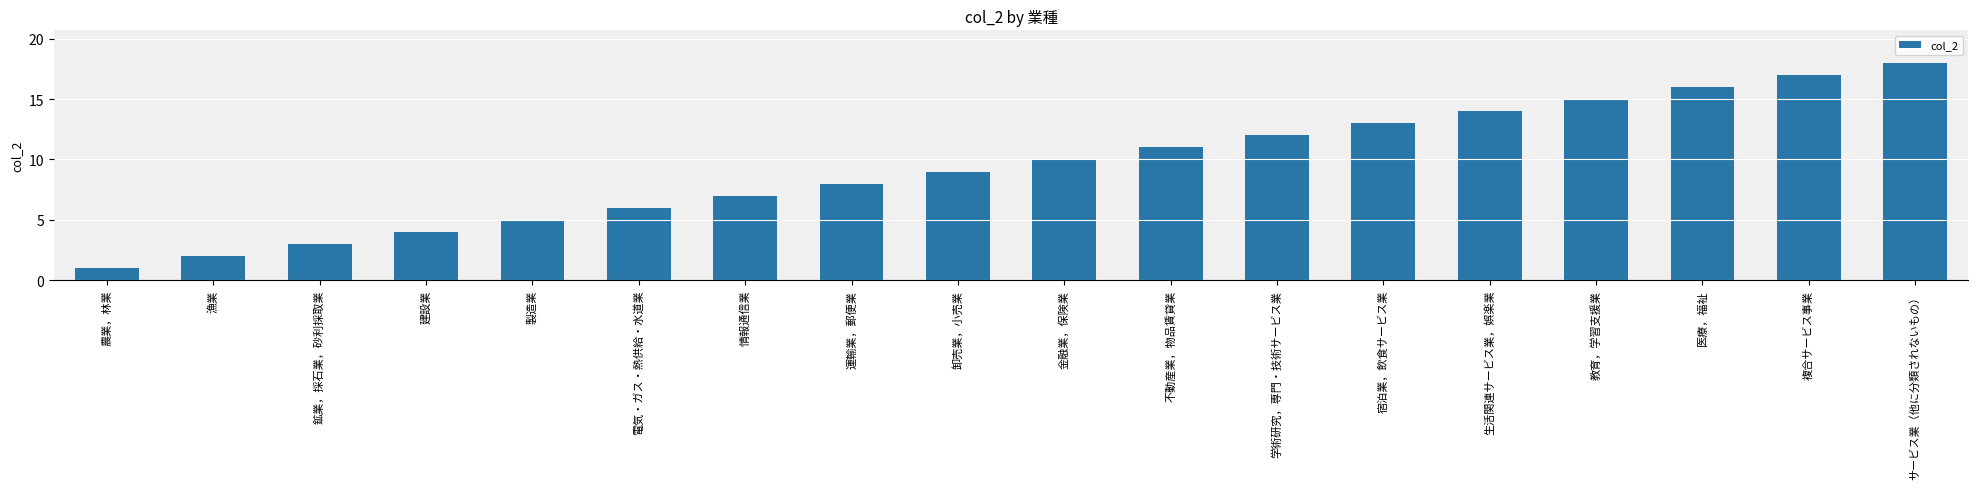

How many series are shown in this chart?

1